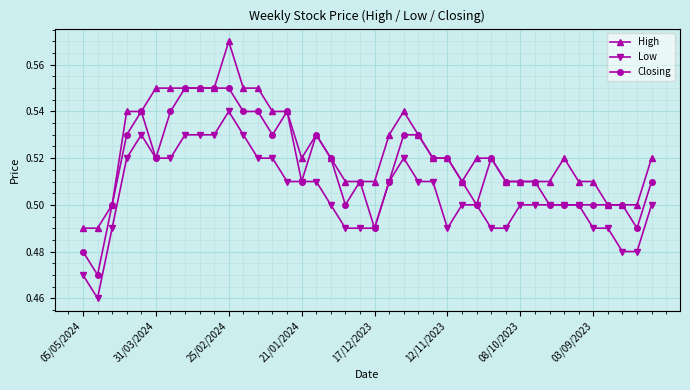

List the series in order of their peak value, lowest first.

Low, Closing, High